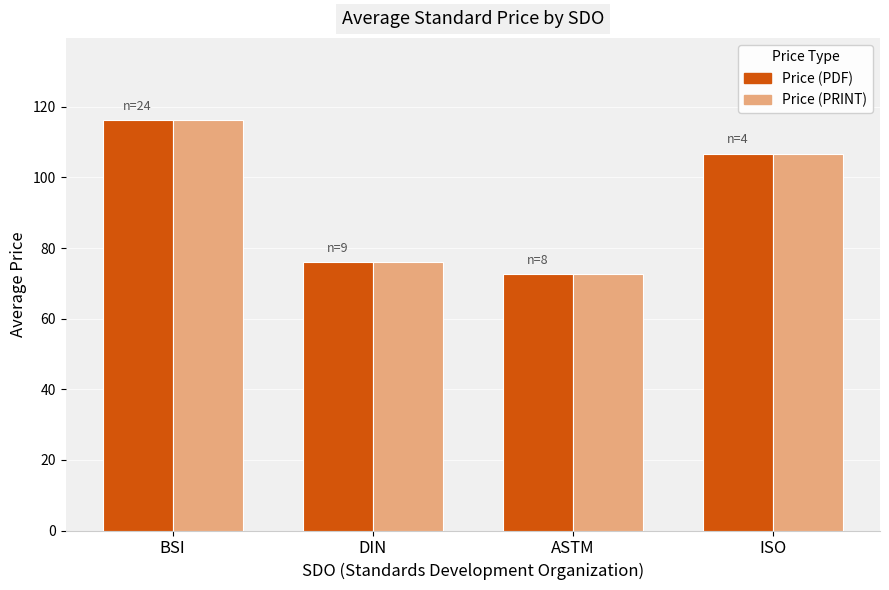

What is the difference between the maximum and minimum values in the Price (PDF) series?

43.7